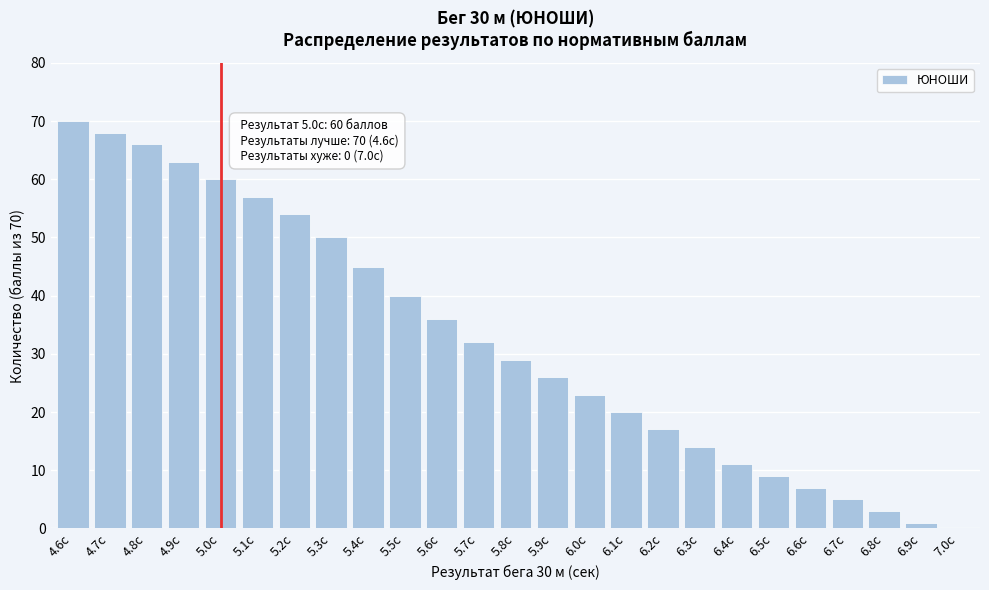

Reading left to right, what are all the values shown in this chart?

4.6с=70	4.7с=68	4.8с=66	4.9с=63	5.0с=60	5.1с=57	5.2с=54	5.3с=50	5.4с=45	5.5с=40	5.6с=36	5.7с=32	5.8с=29	5.9с=26	6.0с=23	6.1с=20	6.2с=17	6.3с=14	6.4с=11	6.5с=9	6.6с=7	6.7с=5	6.8с=3	6.9с=1	7.0с=0